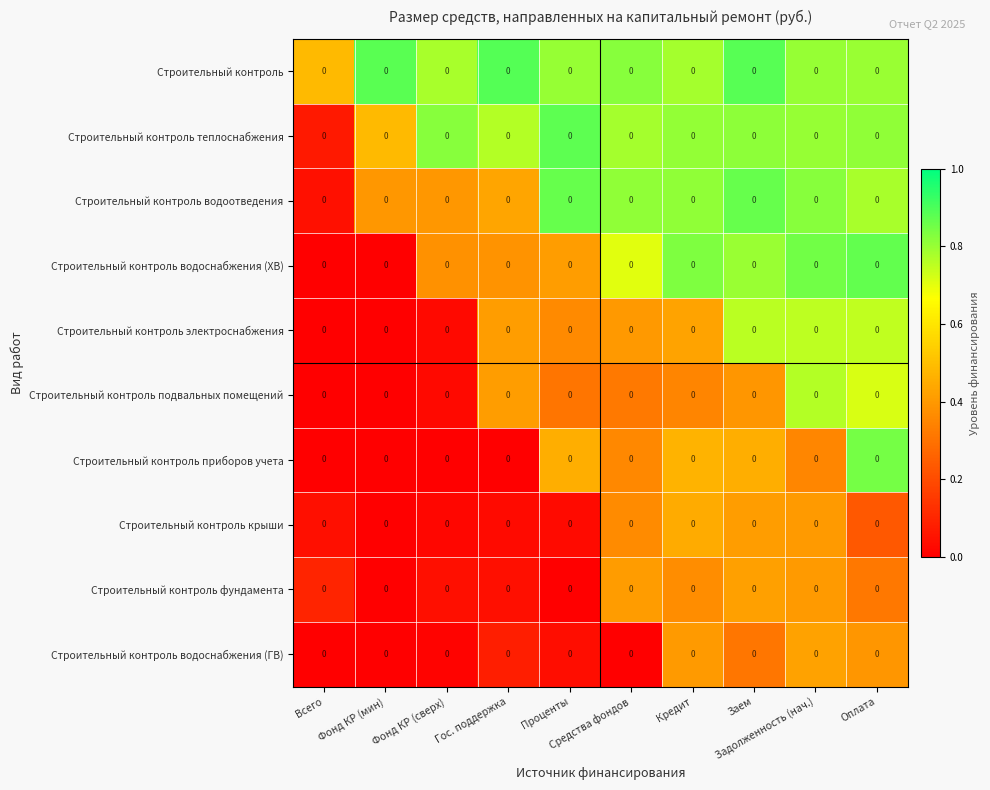

What is the difference between the highest and lowest values at Заем?

0.6